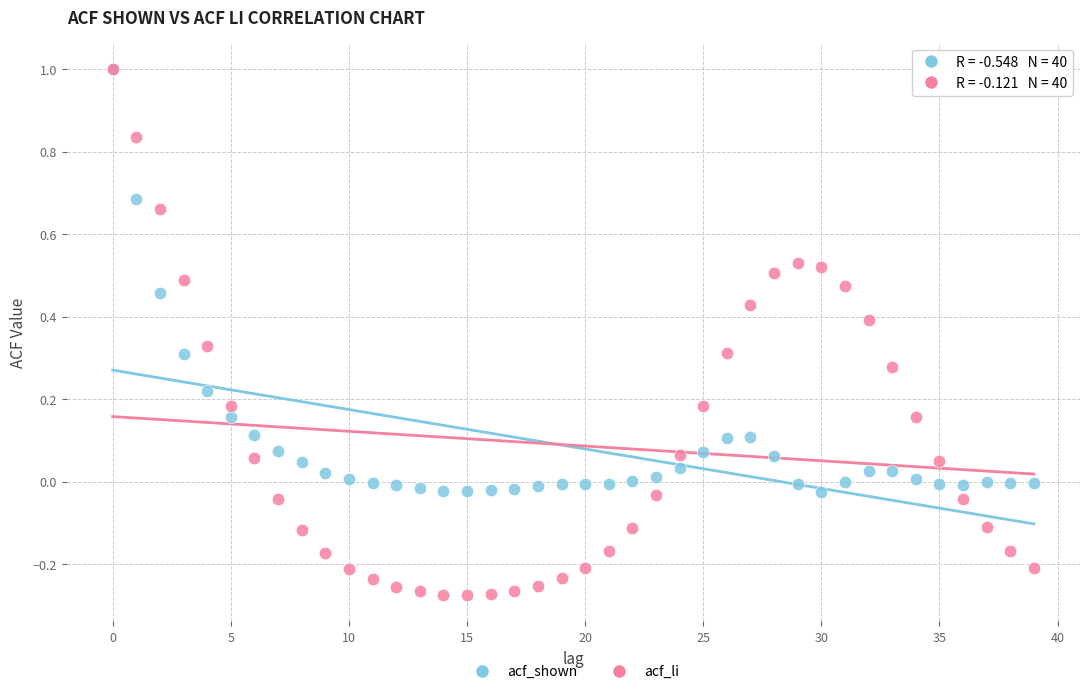

What are all the series names shown in the legend?

acf_shown, acf_li